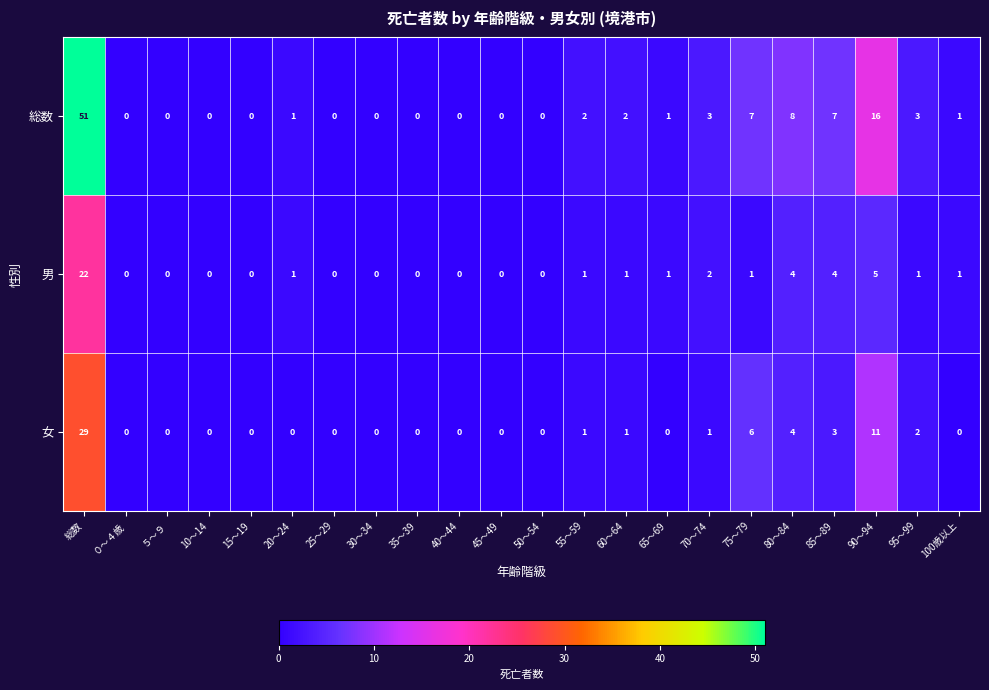

Rank the series by their maximum value, from lowest to highest.

男, 女, 総数